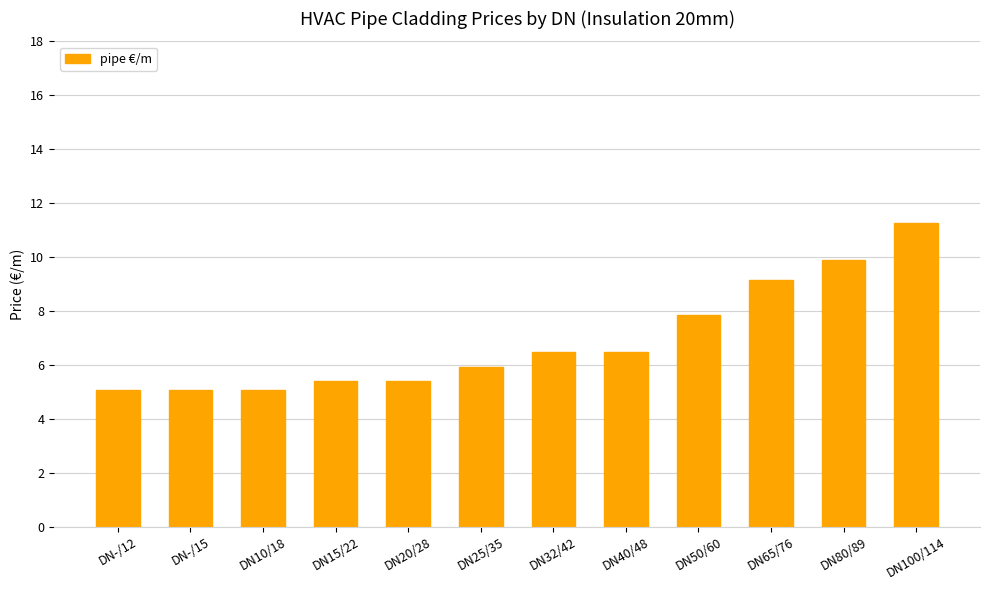

What is the sum of all values?

83.0